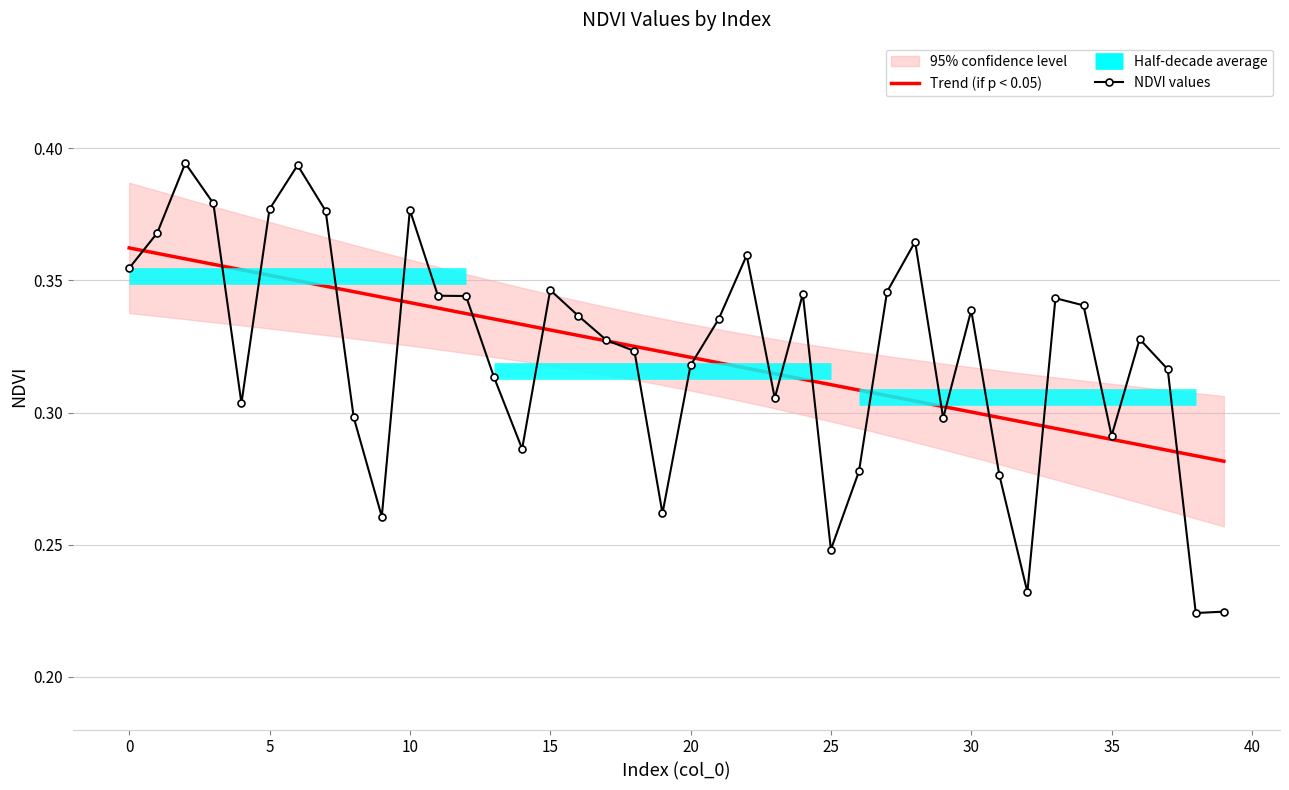

List the labels in order of value, smallest first.

38, 39, 32, 25, 9, 19, 31, 26, 14, 35, 29, 8, 4, 23, 13, 37, 20, 18, 17, 36, 21, 16, 30, 34, 33, 12, 11, 24, 27, 15, 0, 22, 28, 1, 7, 10, 5, 3, 6, 2